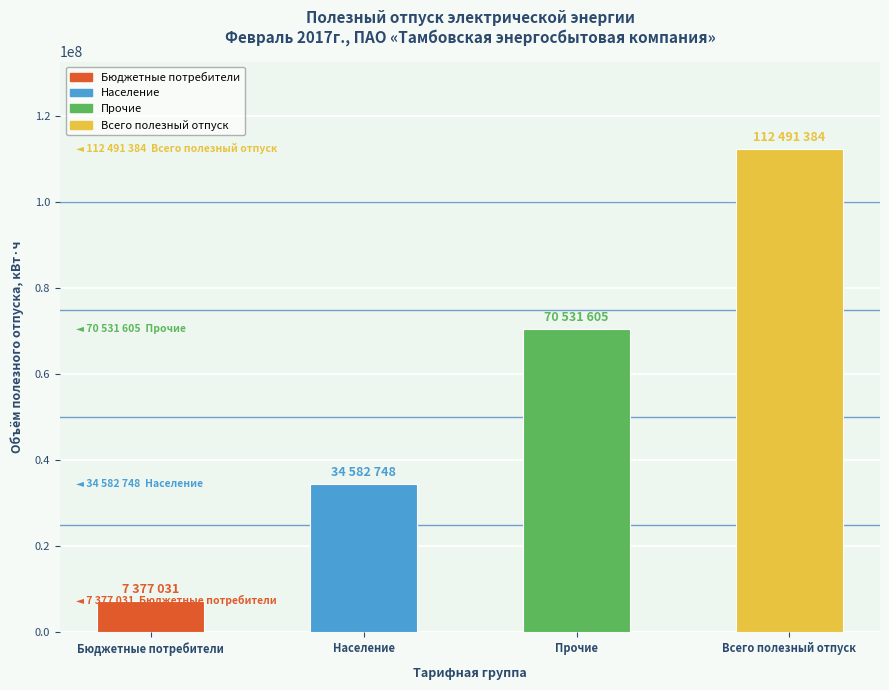

What is the difference between the values at Прочие and Население?

35948857